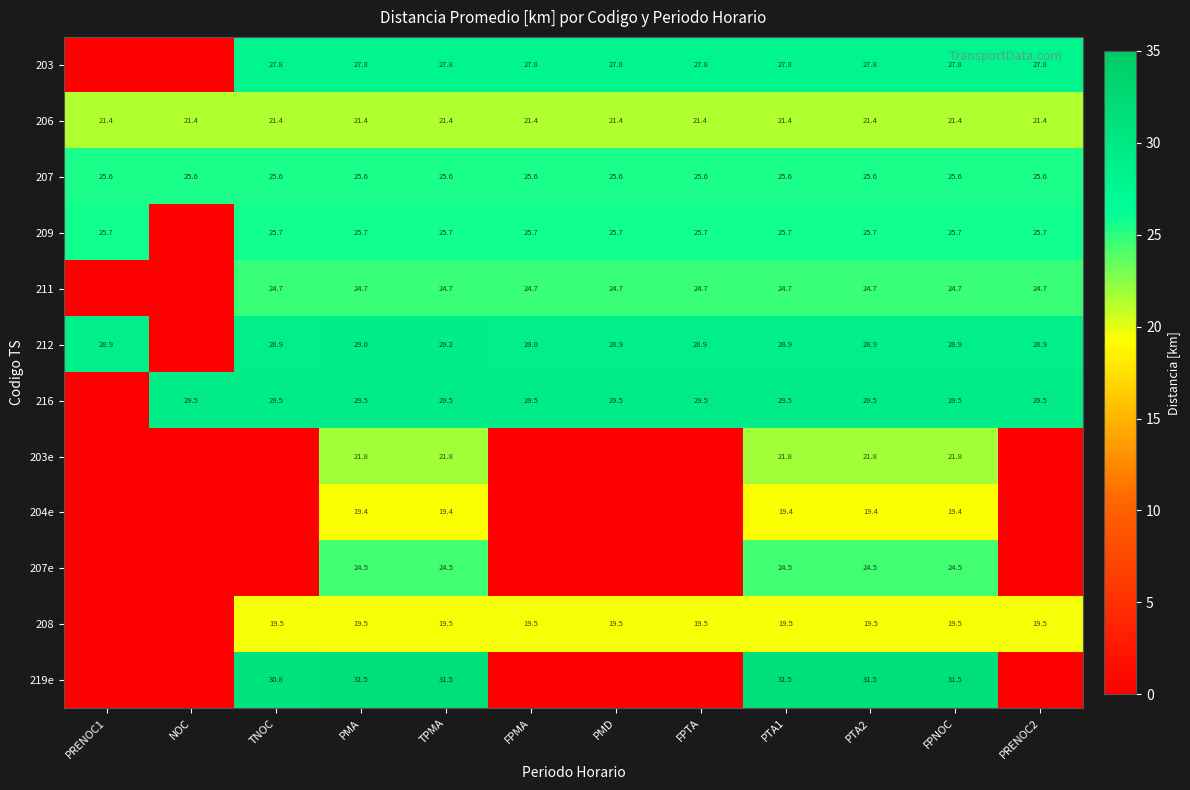

Rank the series at PTA1 from lowest to highest value.

204e, 208, 206, 203e, 207e, 211, 207, 209, 203, 212, 216, 219e